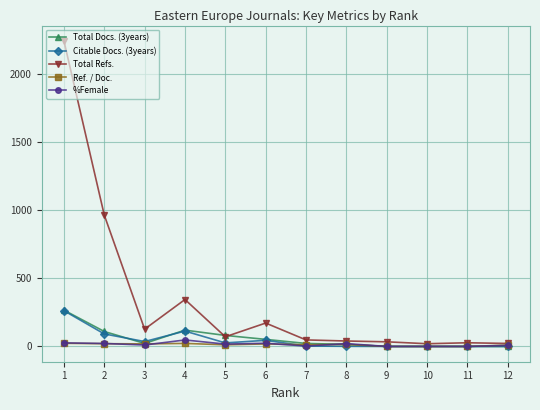

How many data points in Citable Docs. (3years) are above 26?

5